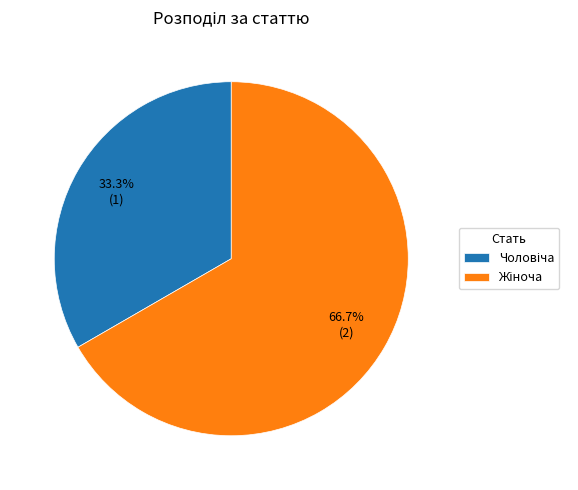

To the nearest percent, what is the average slice percentage?

50%